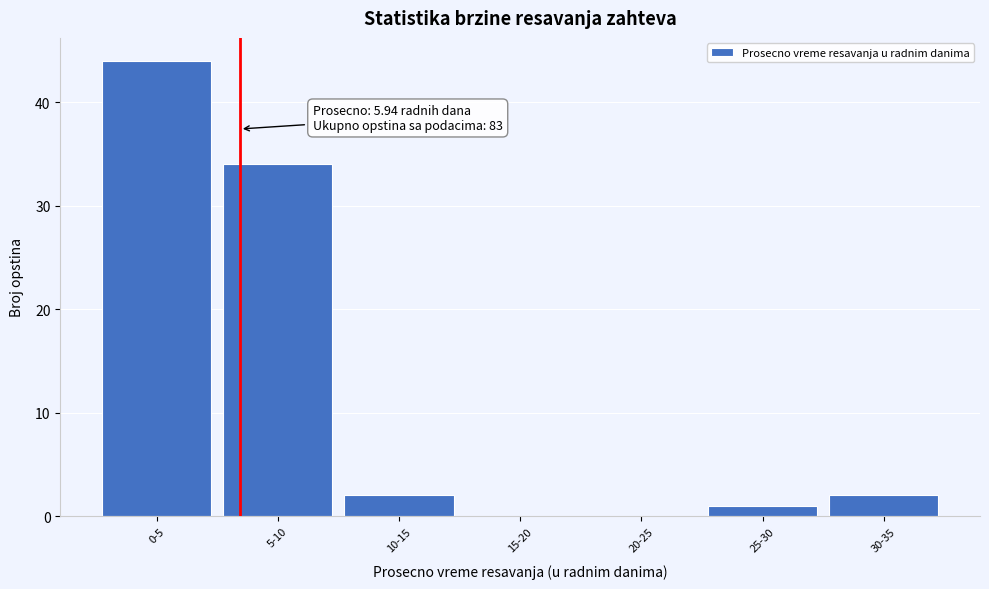

Reading left to right, what are all the values shown in this chart?

0-5=44	5-10=34	10-15=2	15-20=0	20-25=0	25-30=1	30-35=2